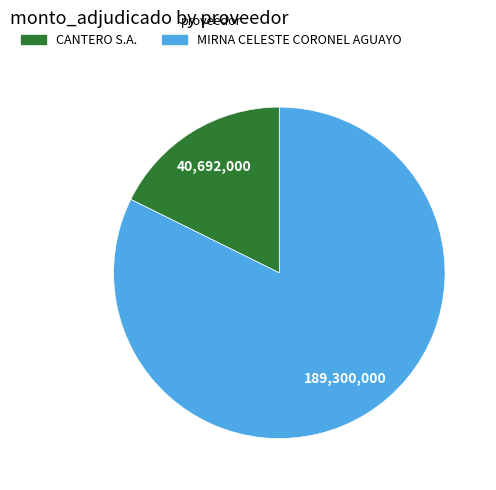

How many segments does this pie chart have?

2